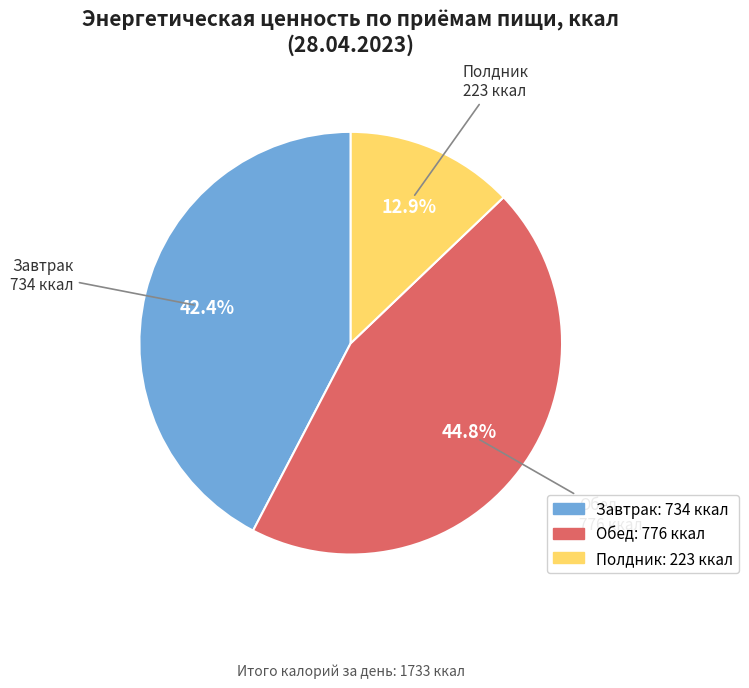

Which category has the biggest portion of the pie?

Обед